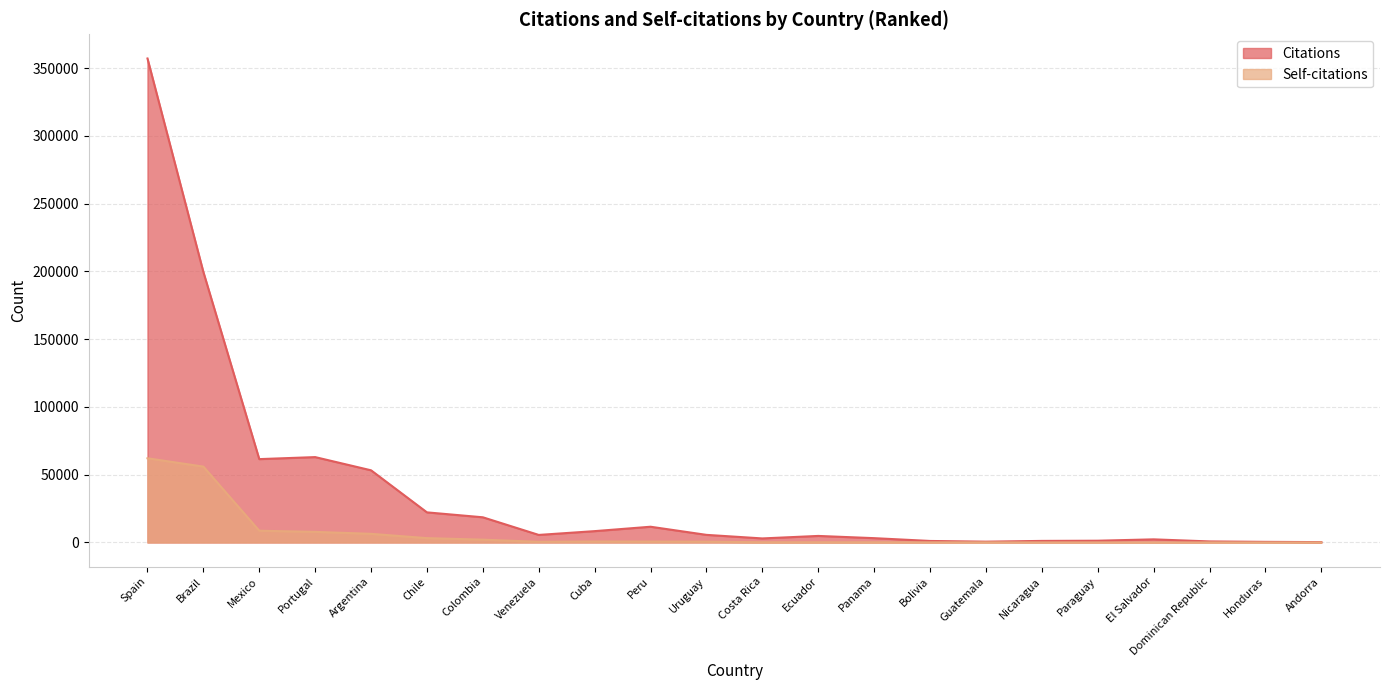

What is the minimum value for Self-citations?

3